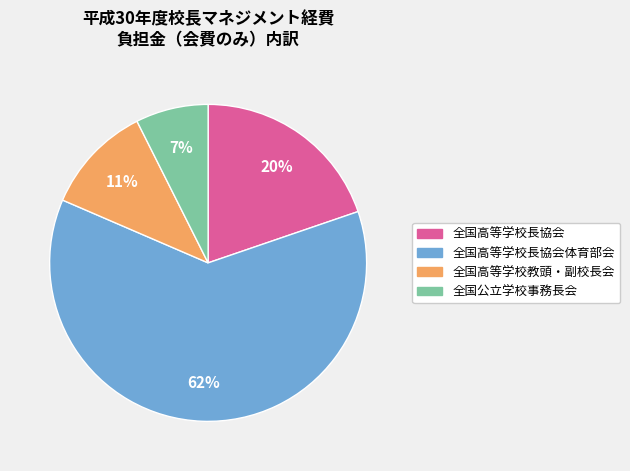

Count the number of slices in the pie.

4